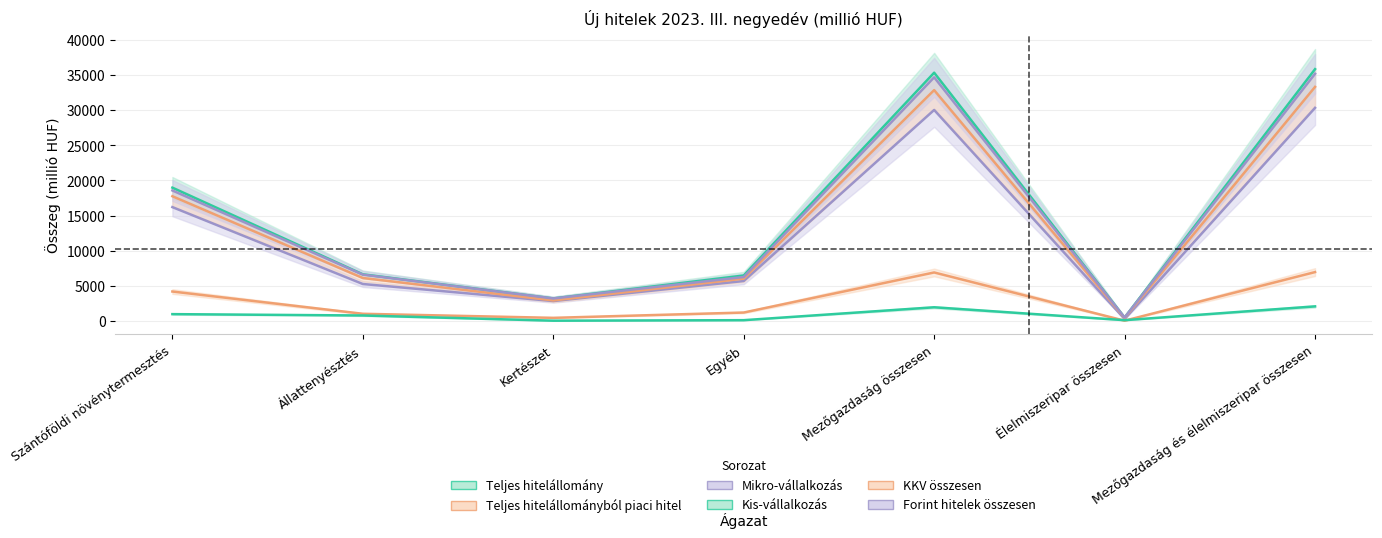

Is this an area chart (filled region under the line)?

No